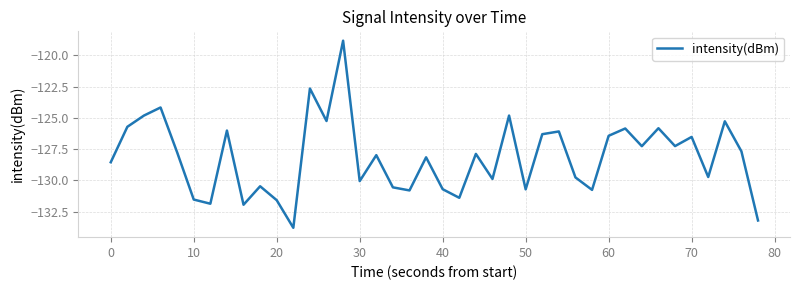

What is the maximum value shown in the chart?

-118.8